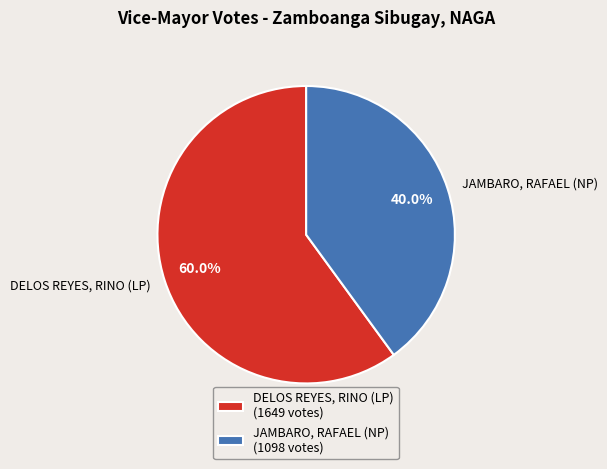

Which has a higher value, DELOS REYES, RINO (LP) or JAMBARO, RAFAEL (NP)?

DELOS REYES, RINO (LP)